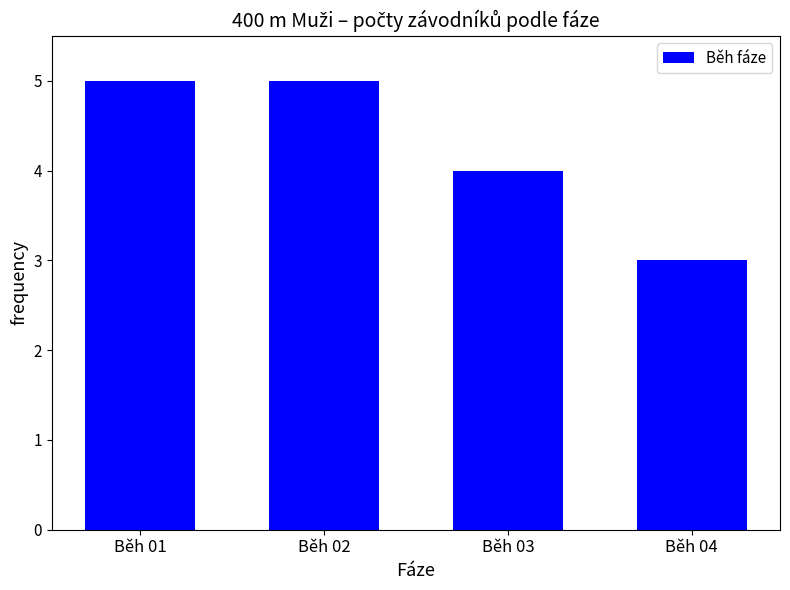

What is the difference between the values at Běh 03 and Běh 01?

1